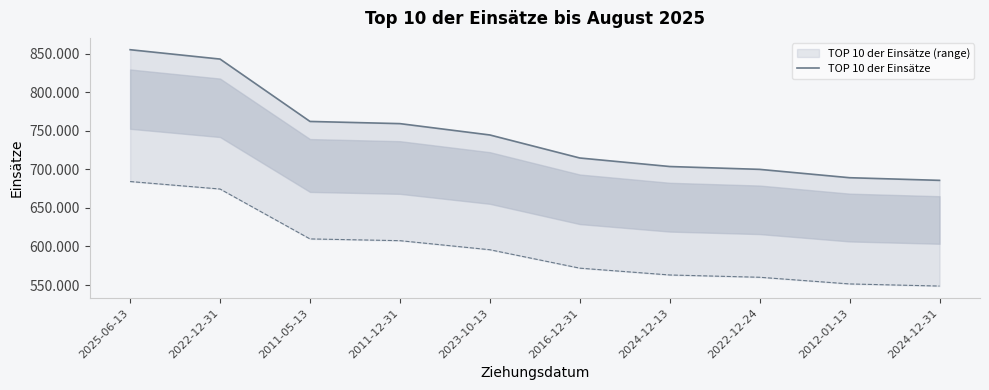

What is the value of the 5th point from the left?

744747.0